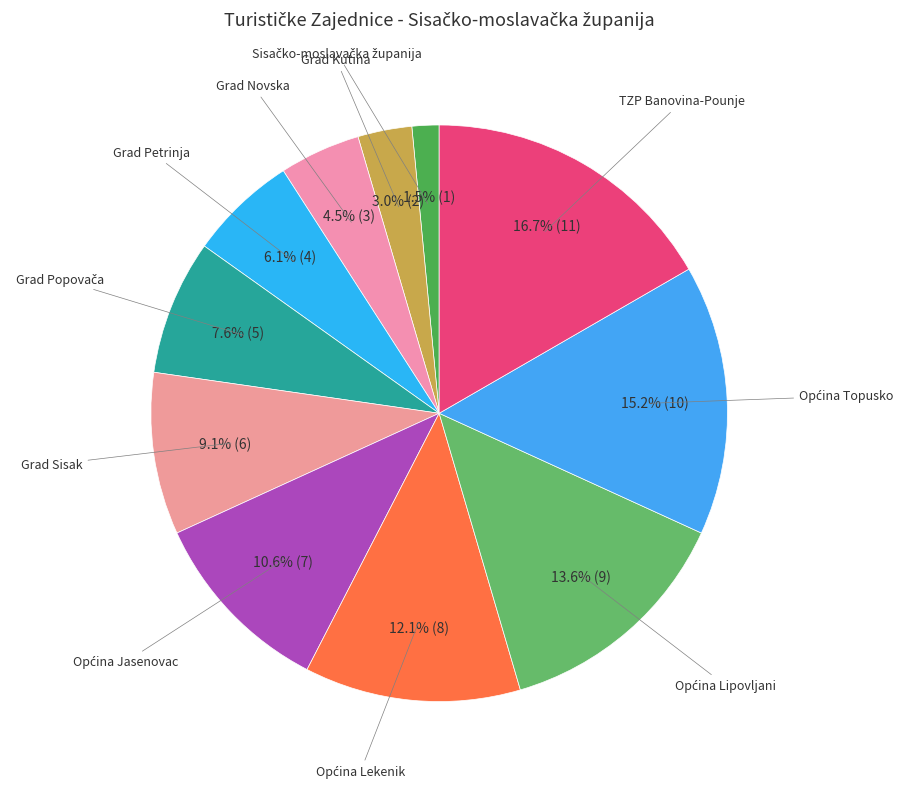

How many slices are in this pie chart?

11